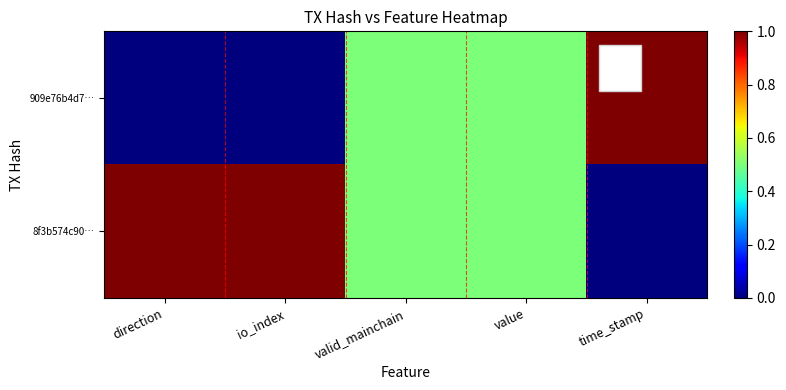

What is the total value across all series at io_index?

1.0